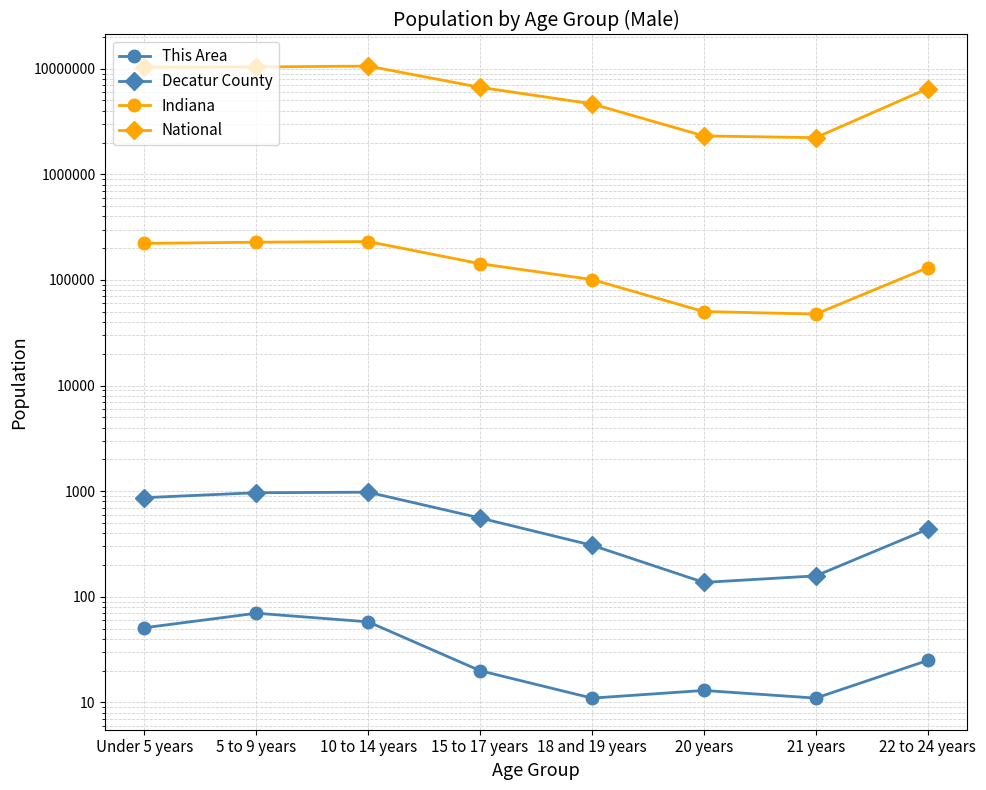

What is the label of the 5th point from the right?

15 to 17 years